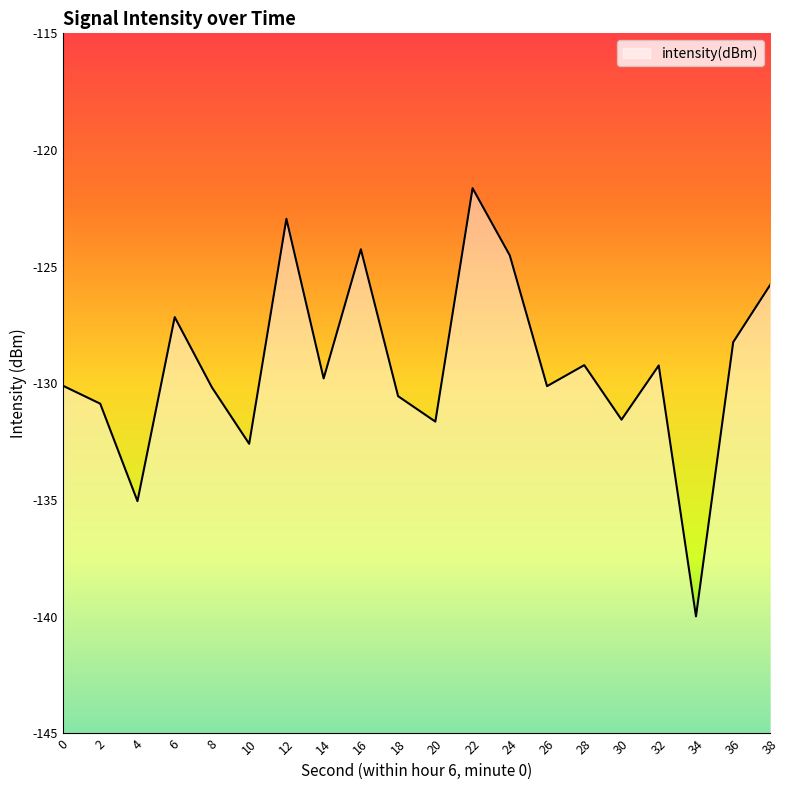

List the labels in order of value, largest first.

22, 12, 16, 24, 38, 6, 36, 28, 32, 14, 0, 26, 8, 18, 2, 30, 20, 10, 4, 34